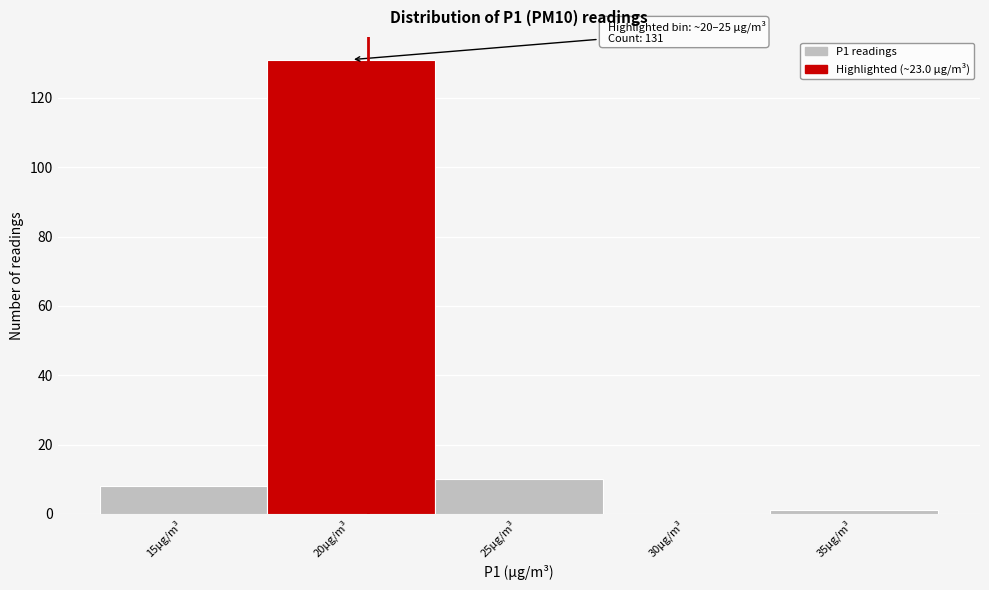

Reading left to right, list all the values displayed in this chart.

15µg/m³=8	20µg/m³=131	25µg/m³=10	30µg/m³=0	35µg/m³=1